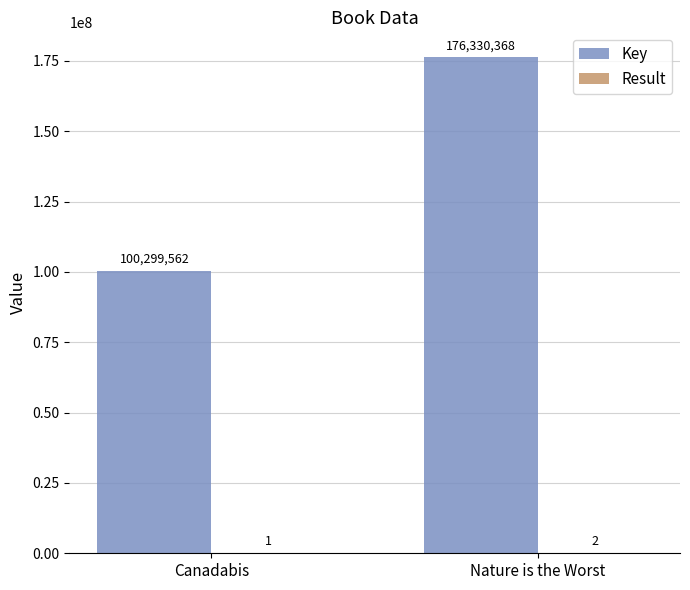

Read the Key value at Nature is the Worst.

176330368